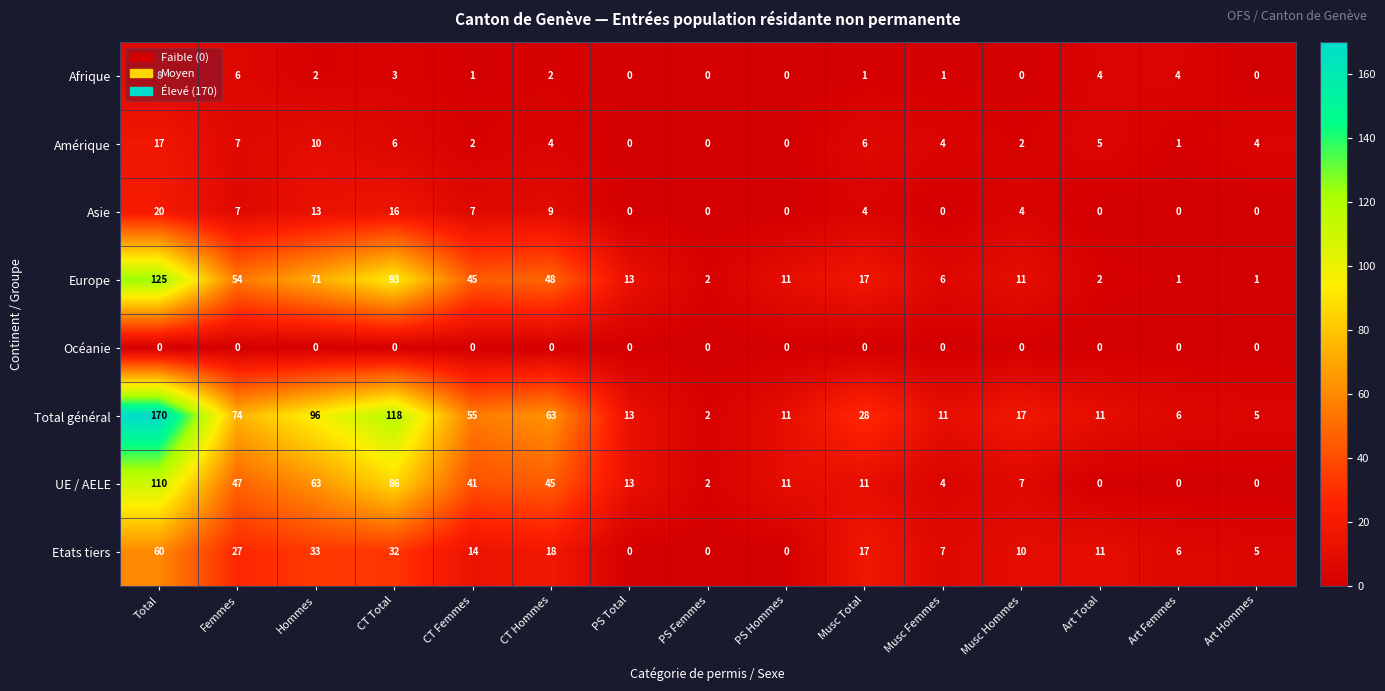

How many distinct data groups are displayed?

8